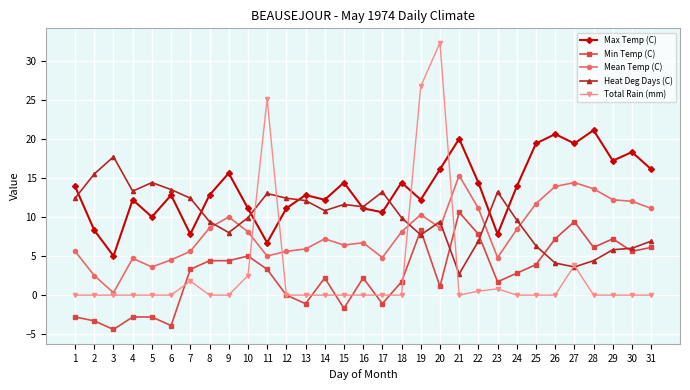

Between 12 and 22, which series saw the biggest shift?

Min Temp (C)